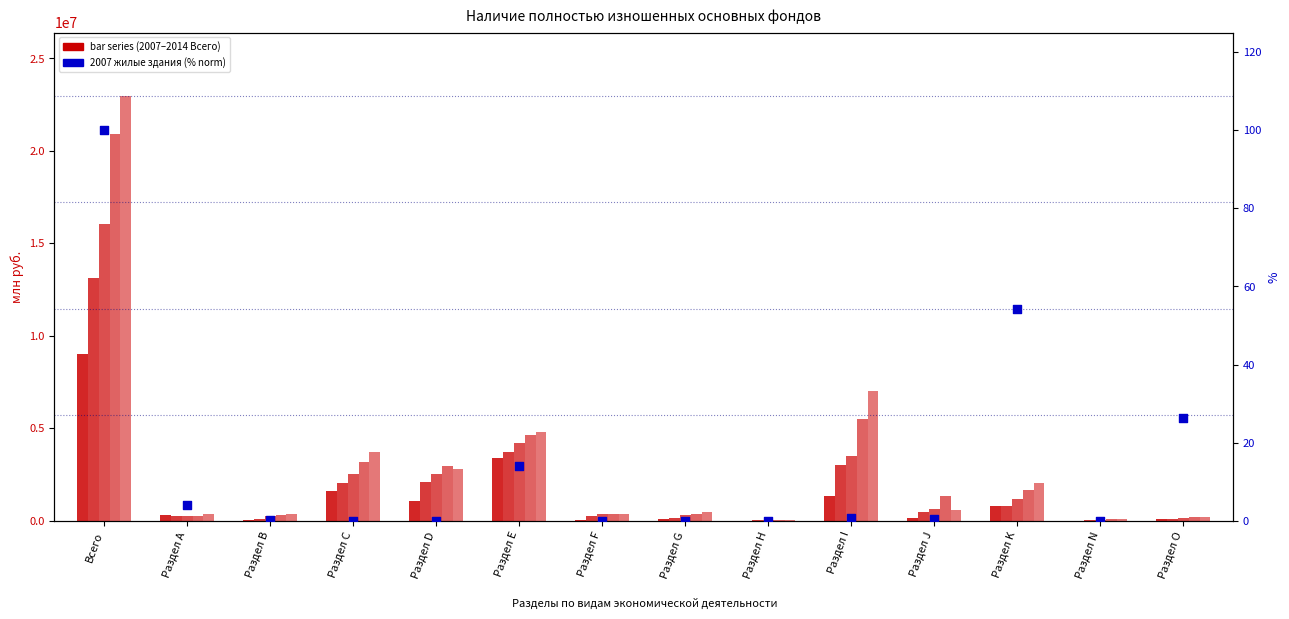

Which series contains the highest Y value?

2014 Всего